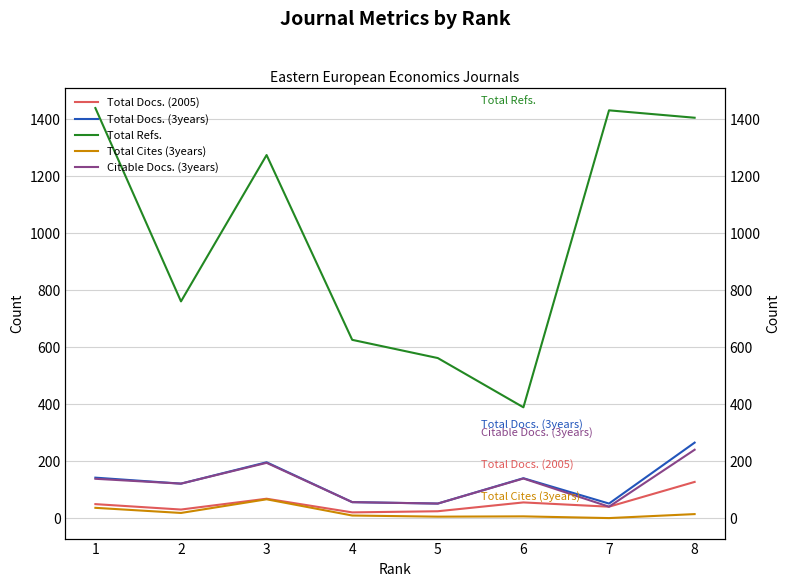

Is this an area chart (filled region under the line)?

No